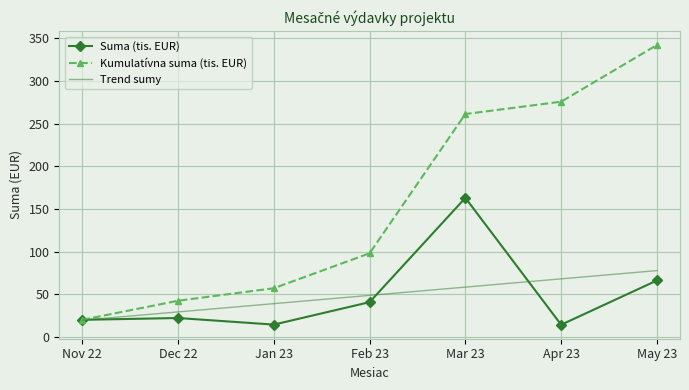

Rank the series by their maximum value, from highest to lowest.

Kumulatívna suma (tis. EUR), Suma (tis. EUR), Trend sumy